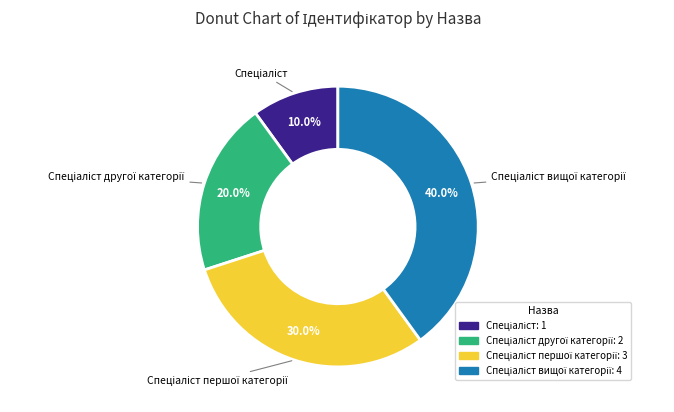

Does any single category account for the majority?

No